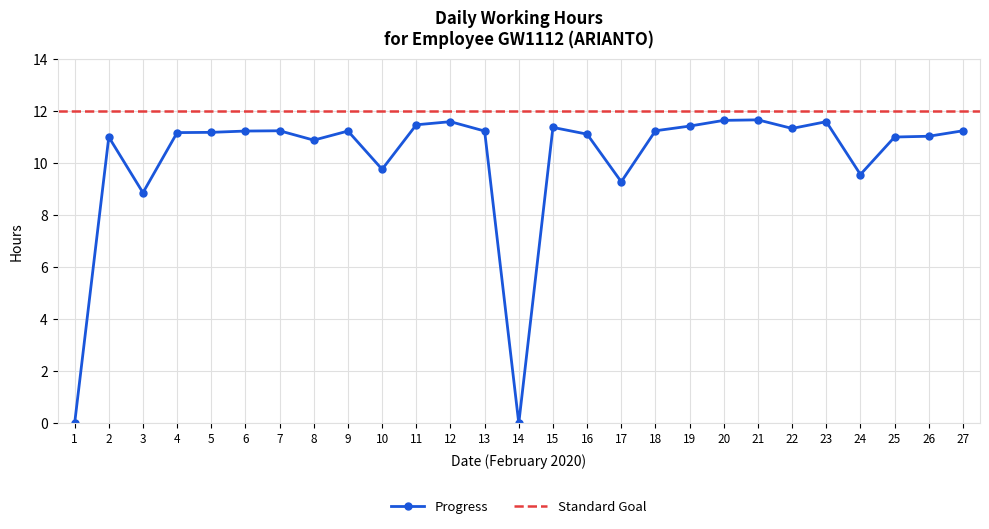

The chart shows a value of 11.7 at 21. True or false?

True